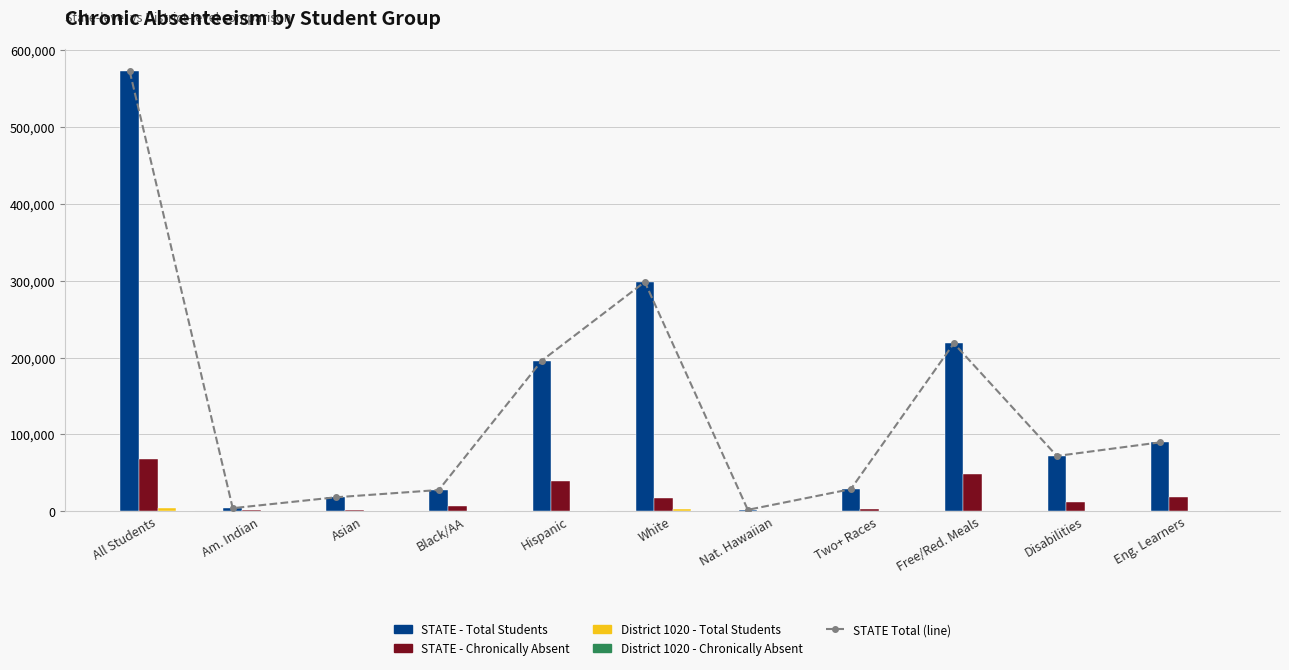

What is the average value of the STATE - Chronically Absent series?

19605